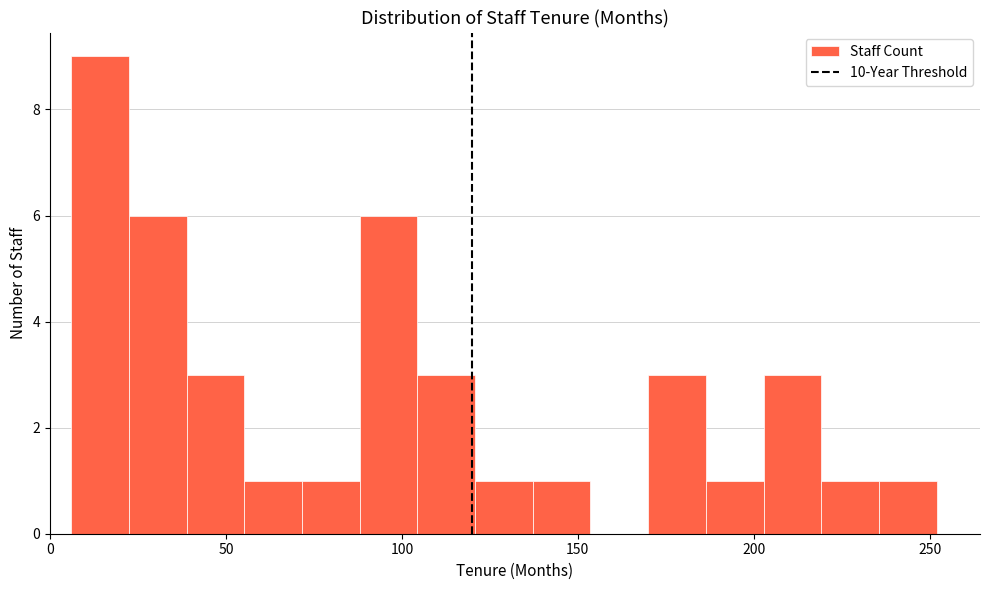

Read against the x-axis, roughly where is the centre of the tallest bar?

15